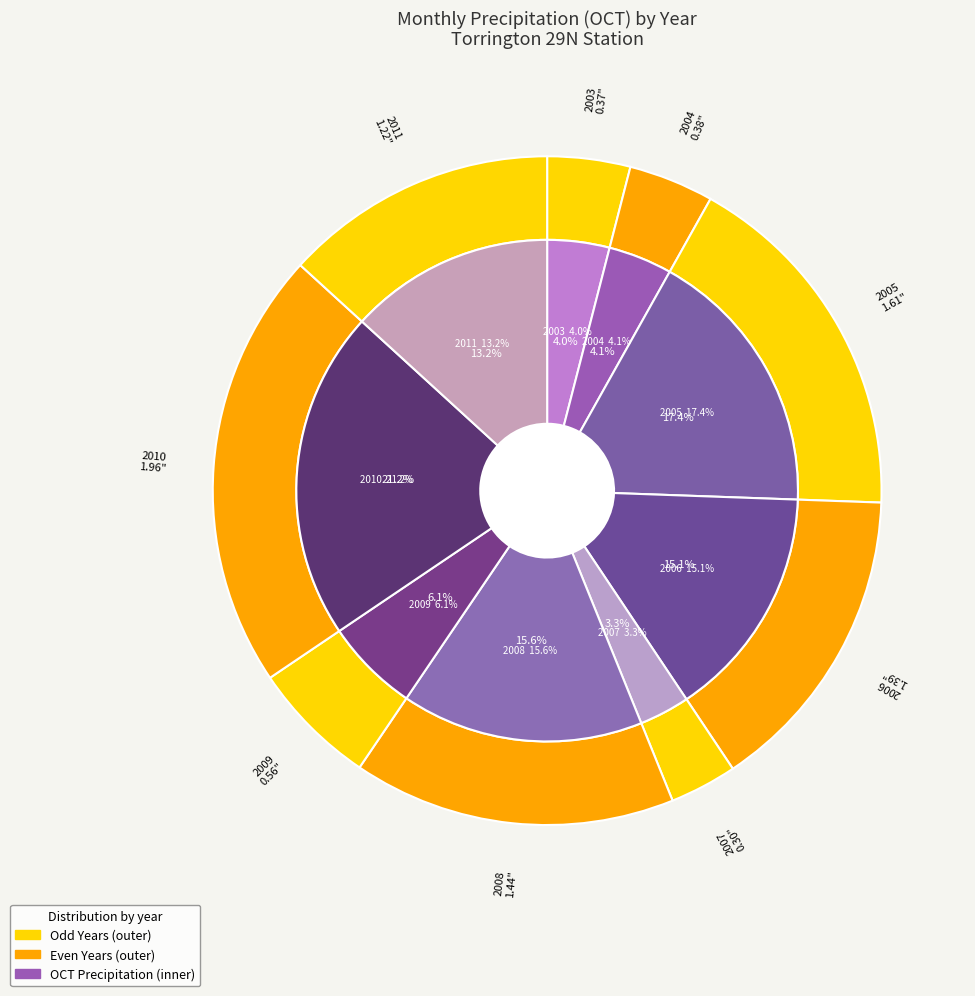

Rank the categories by value from highest to lowest.

2010, 2005, 2008, 2006, 2011, 2009, 2004, 2003, 2007